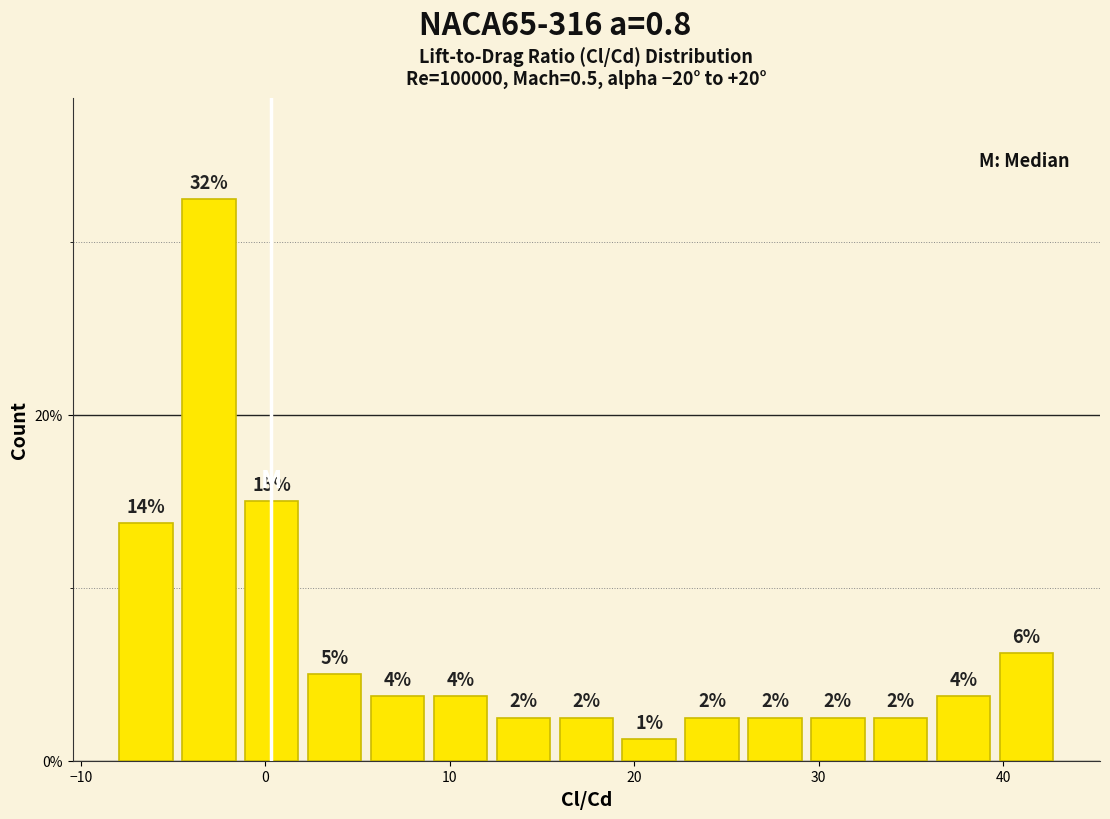

Read against the x-axis, roughly where is the centre of the tallest bar?

-3